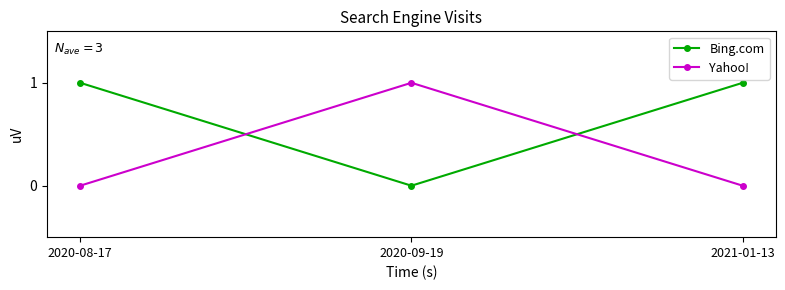

The value of Yahoo! at 2020-08-17 is 1. True or false?

False